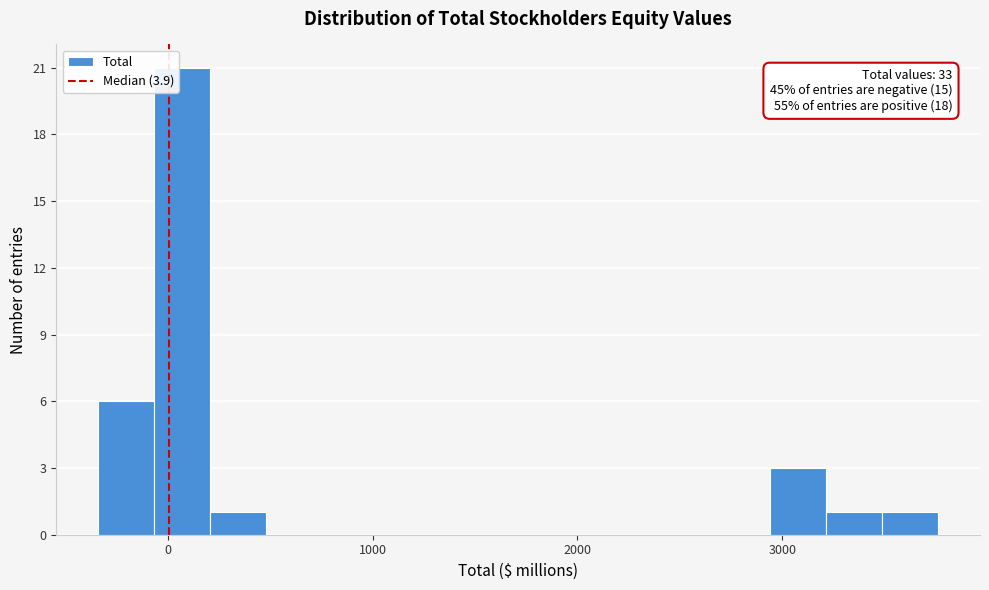

Read against the x-axis, roughly where is the centre of the tallest bar?

100